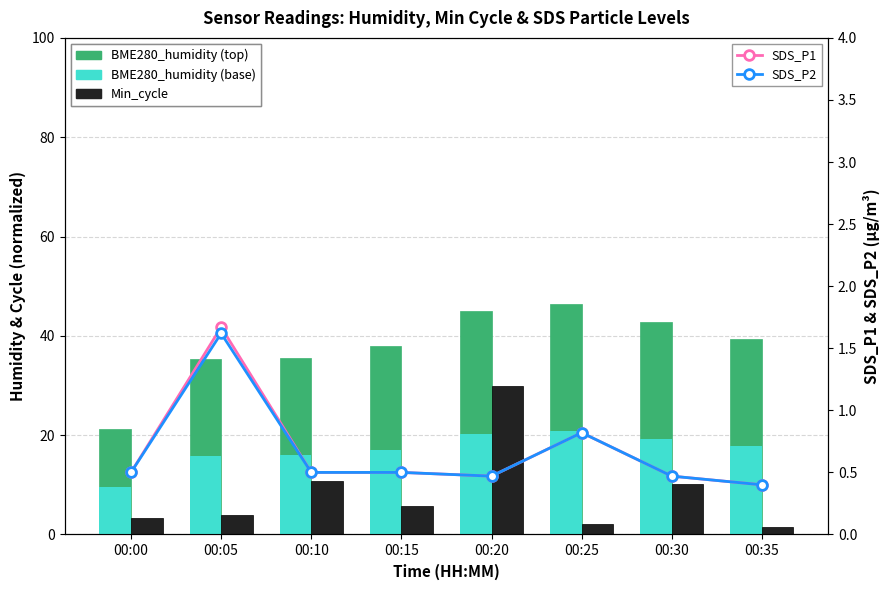

What is the greatest value displayed?

46.5